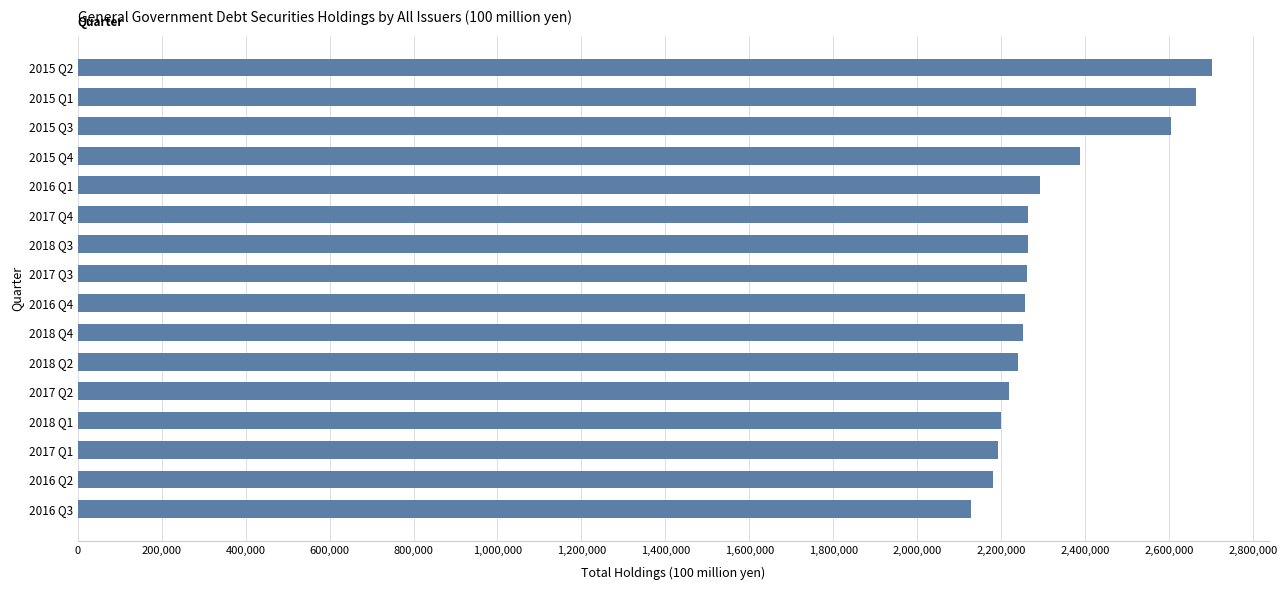

What value does the data have at 2017 Q4, to the nearest 100?

2263600